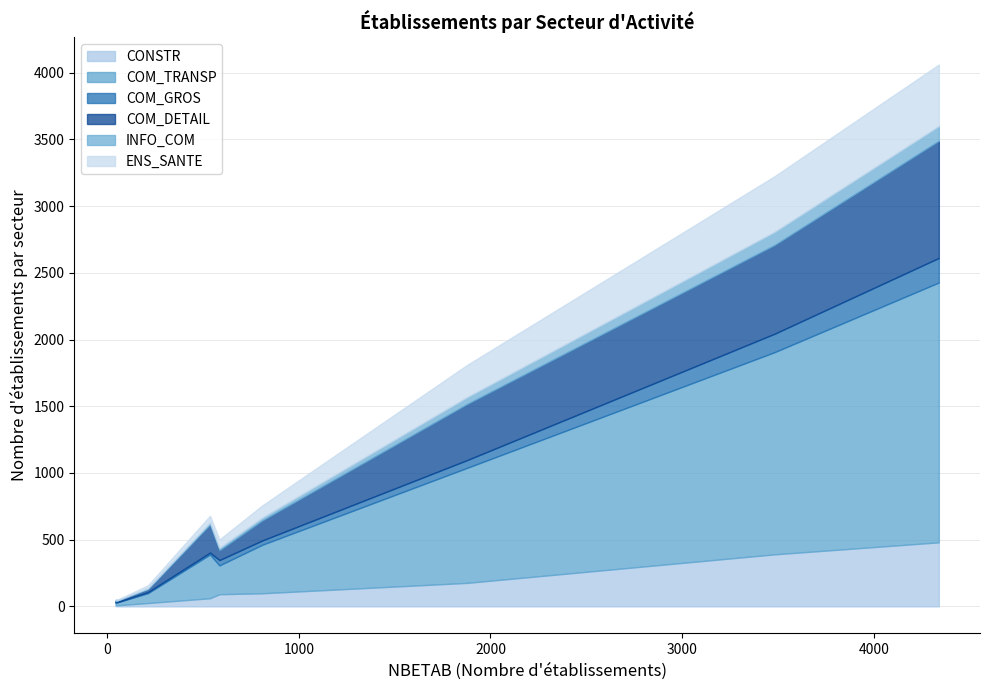

What are all the series names shown in the legend?

CONSTR, COM_TRANSP, COM_GROS, COM_DETAIL, INFO_COM, ENS_SANTE